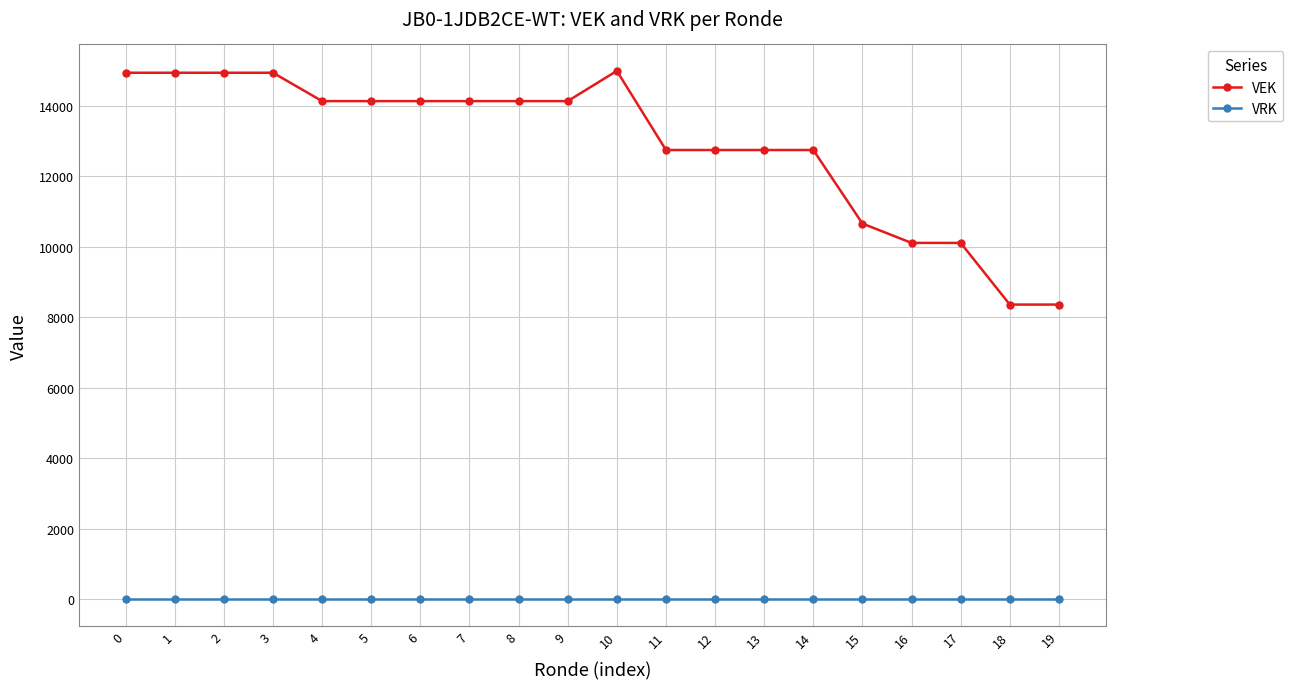

True or false: VRK and VEK cross at least once.

False